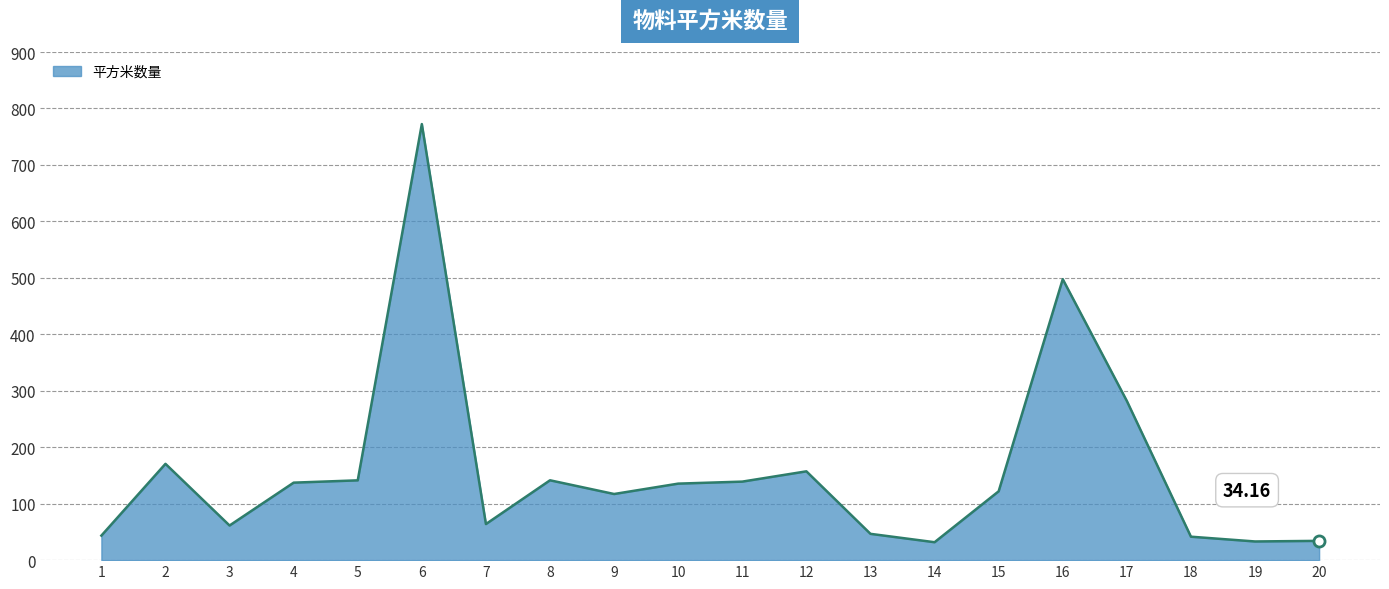

What is the difference between the maximum and minimum values?

740.6